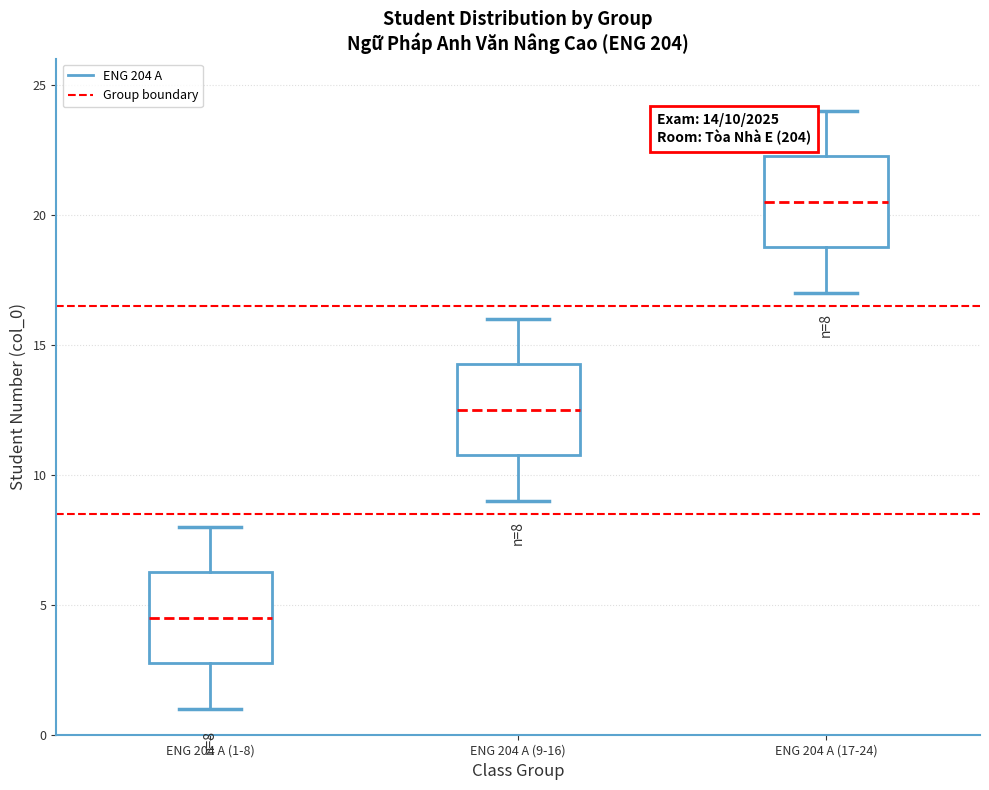

Which box's median line is the lowest?

ENG 204 A (1-8)